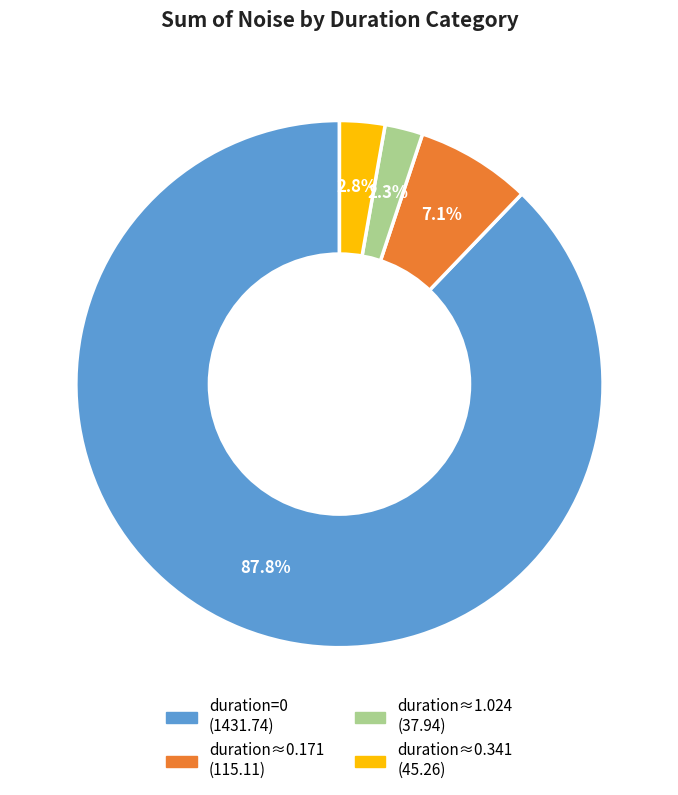

Is there a majority slice in this chart?

Yes